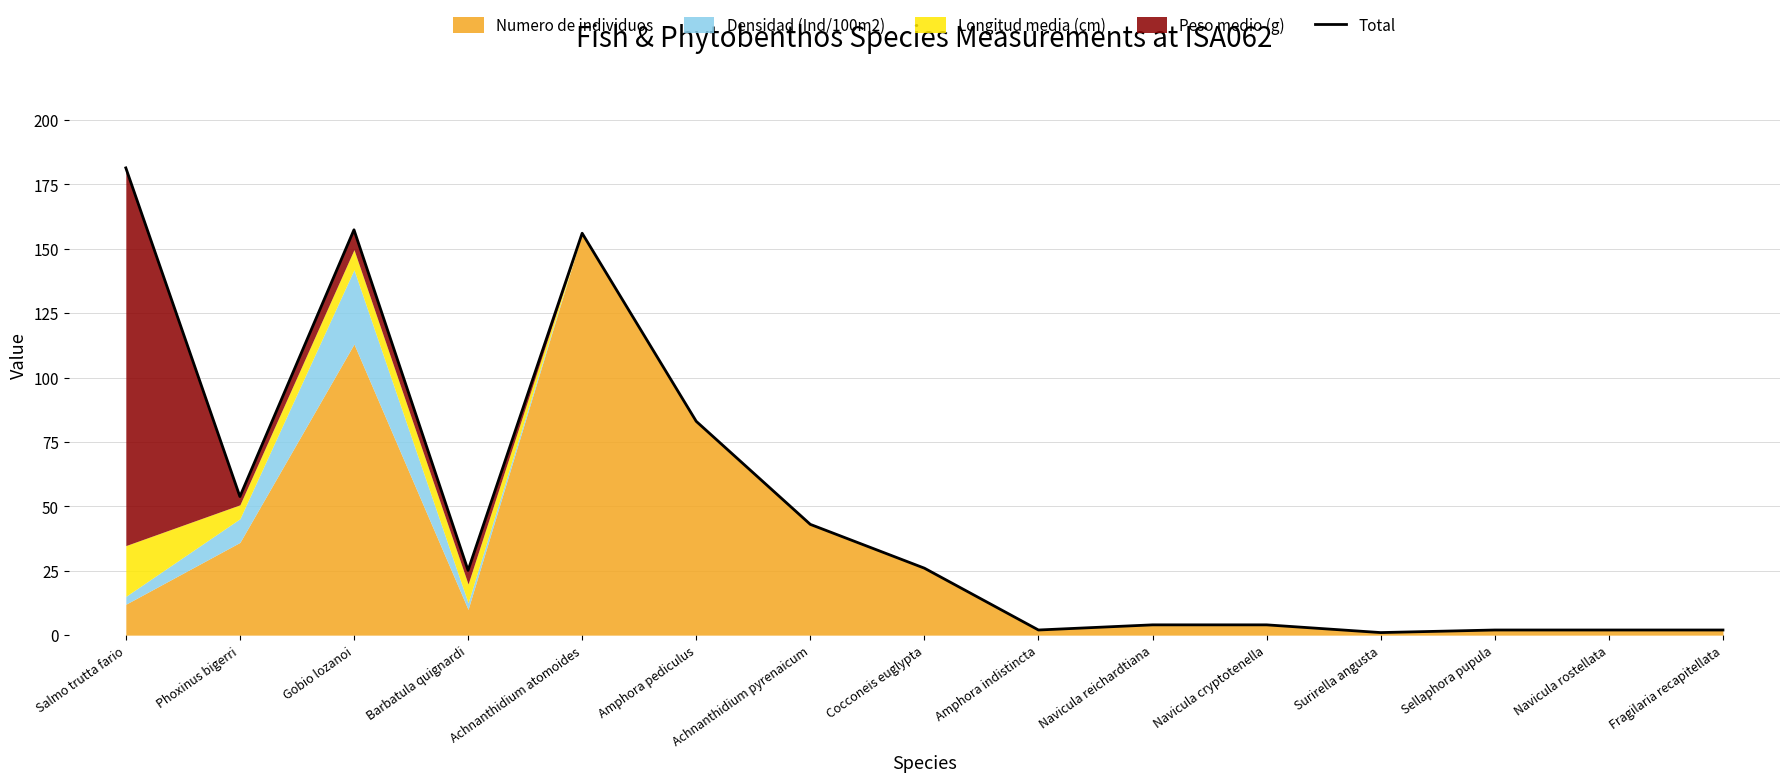

At which category does the data reach its first local peak?

Gobio lozanoi